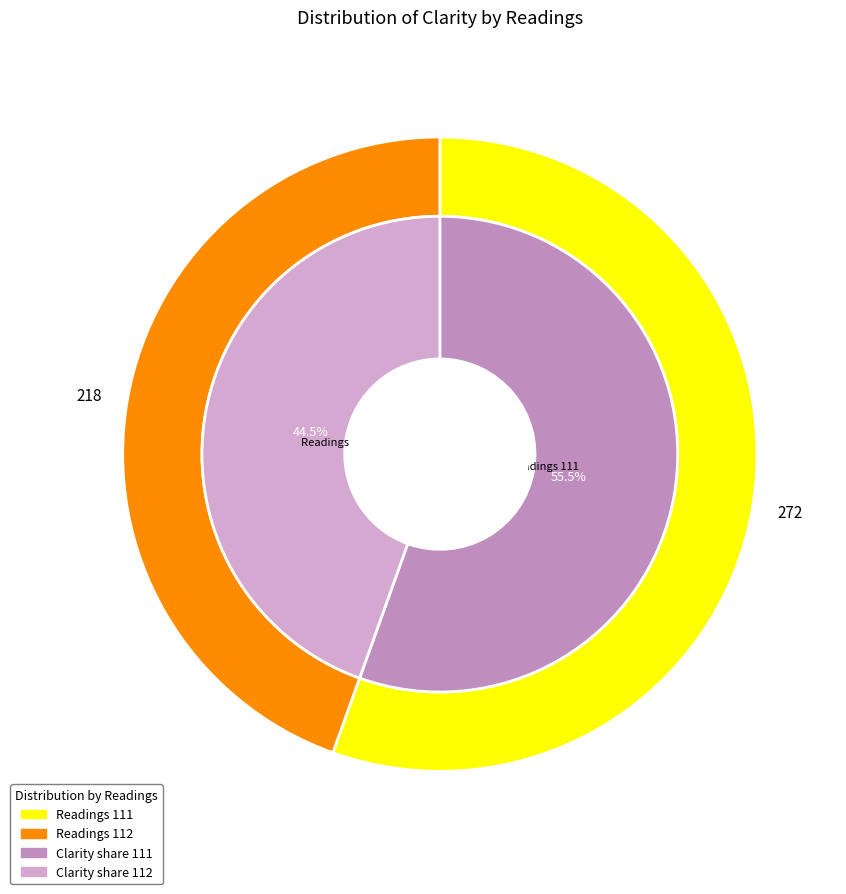

Which category has the biggest portion of the pie?

111